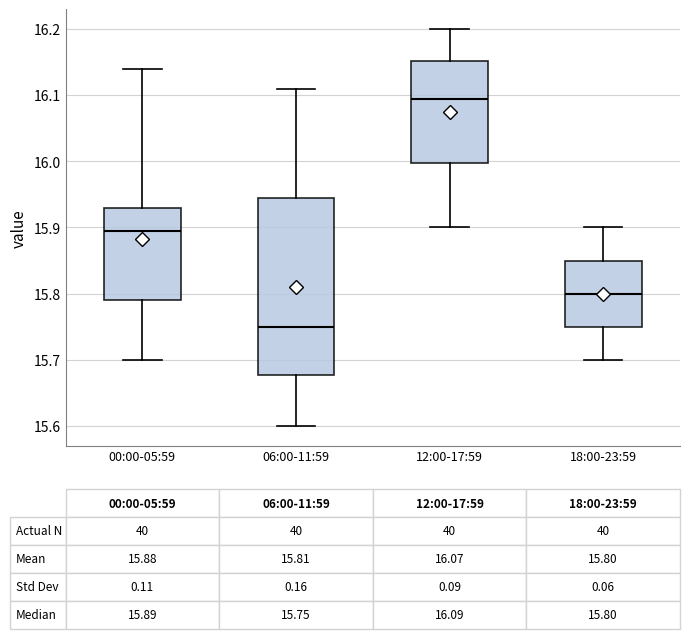

Comparing the boxes themselves (not the whiskers), which one is the tallest?

06:00-11:59